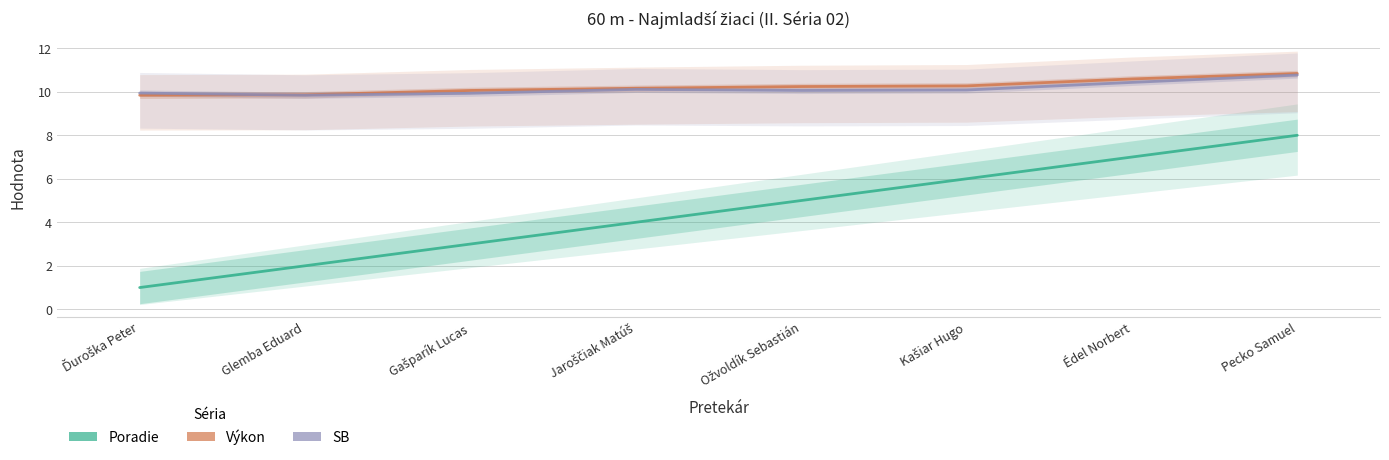

What is the label of the 5th point from the left?

Ožvoldík Sebastián